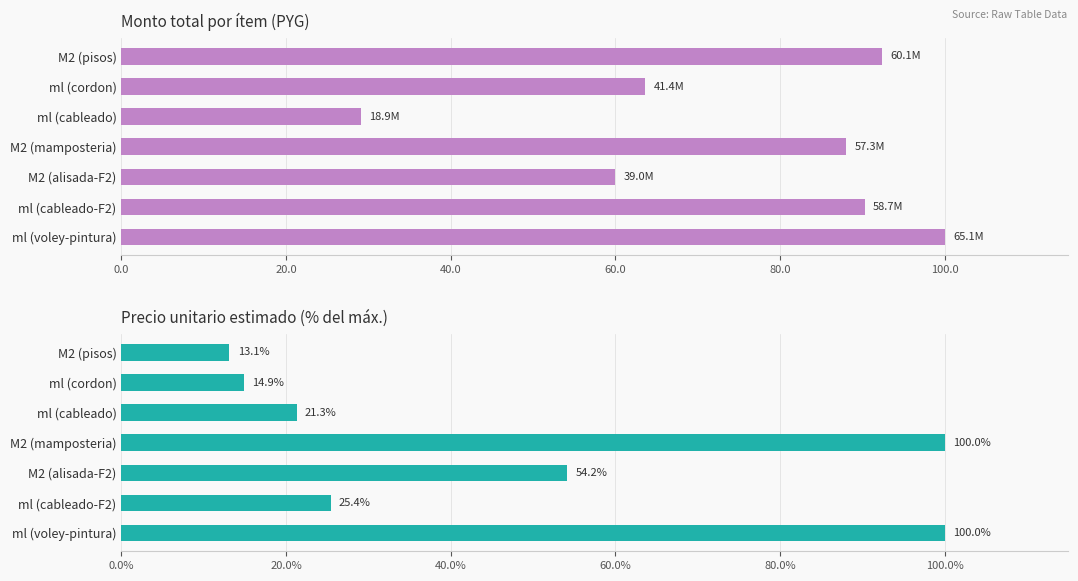

Rank the series at M2 (pisos) from highest to lowest value.

monto, precio_unitario_estimado